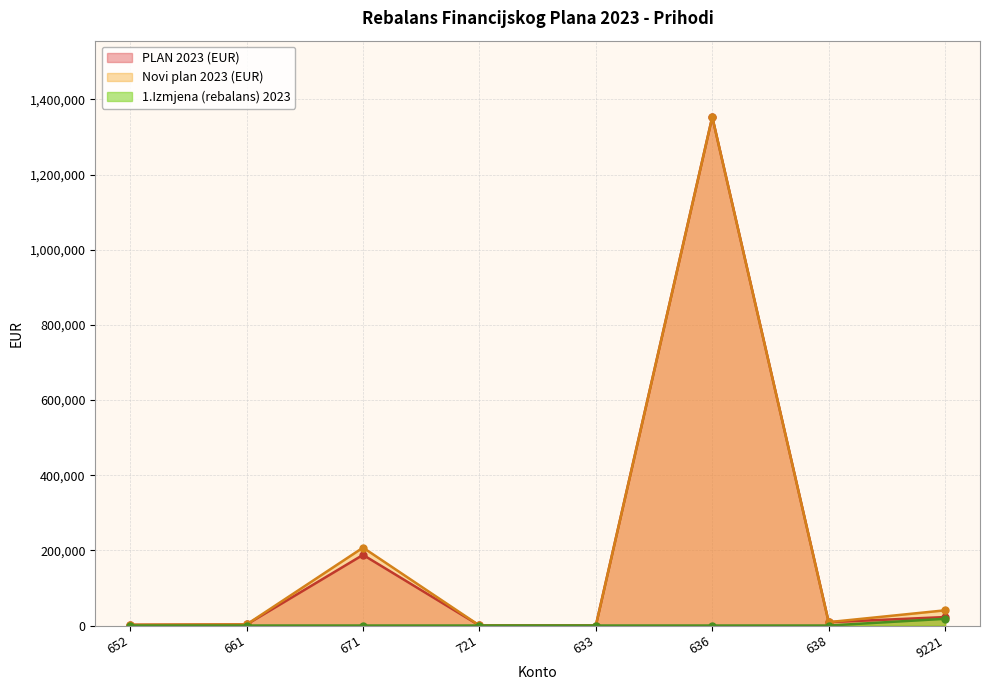

Where is the first local maximum for Novi plan 2023 (EUR)?

671